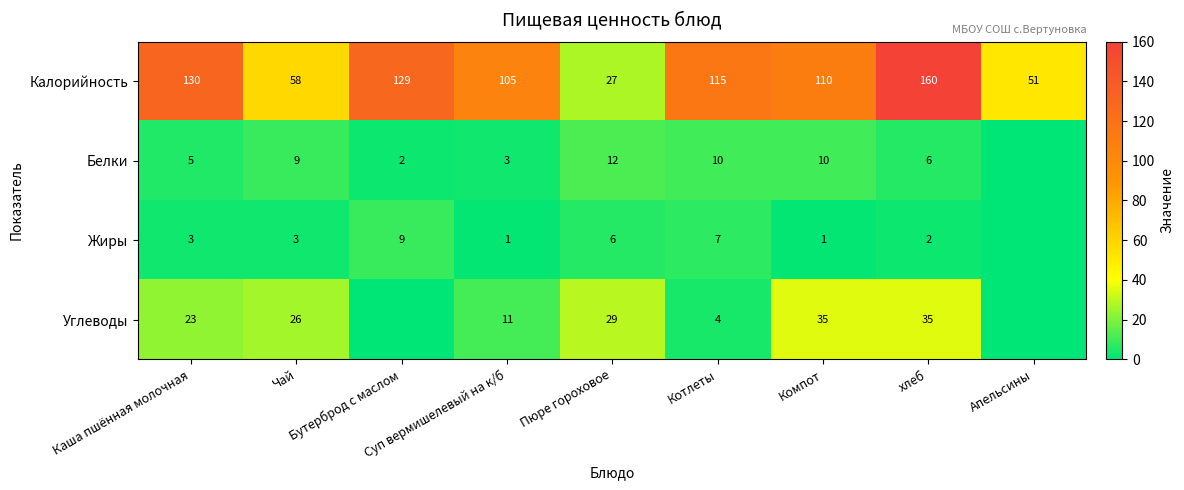

What is the difference between the maximum and minimum values in the Калорийность series?

133